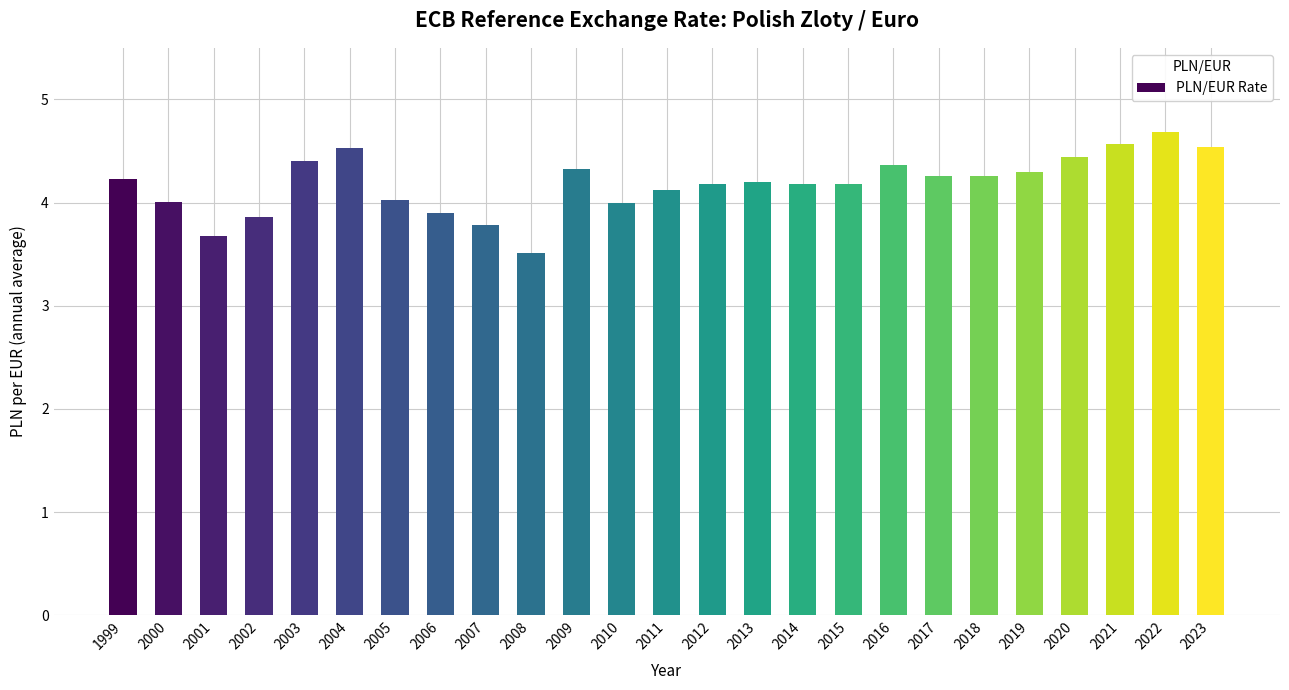

Is it true that the value at 2020 is 4.4?

True